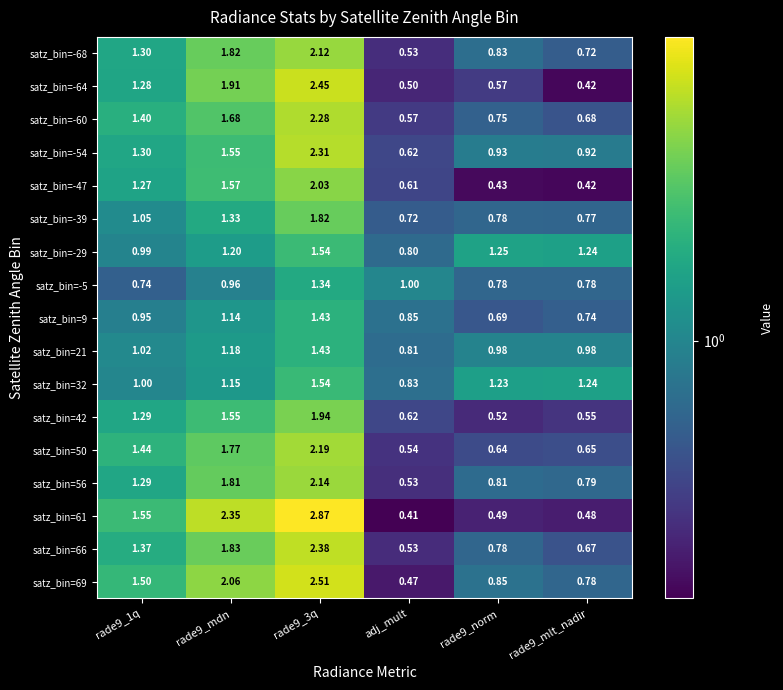

At which label does satz_bin=-29 reach its minimum?

adj_mult